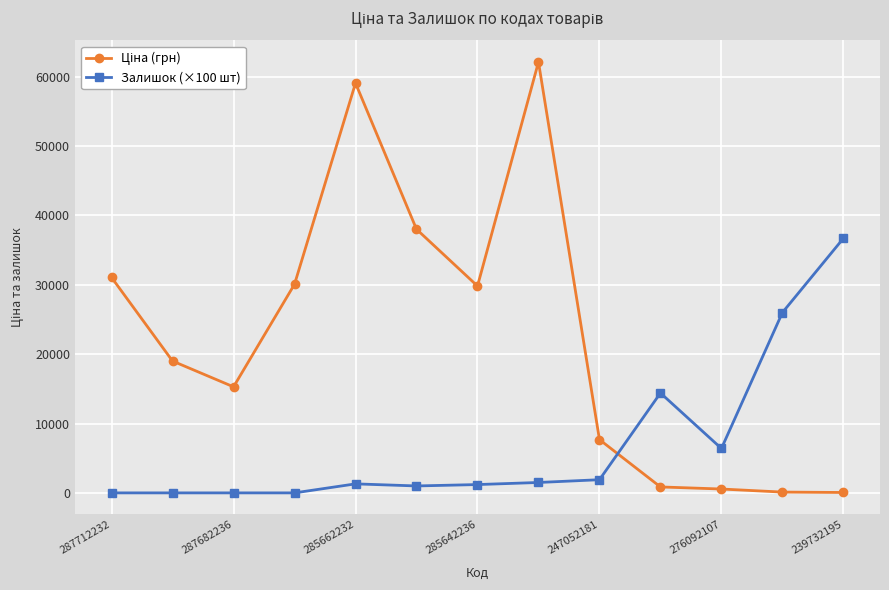

What is the difference between the maximum and minimum values in the Залишок (×100 шт) series?

36700.0